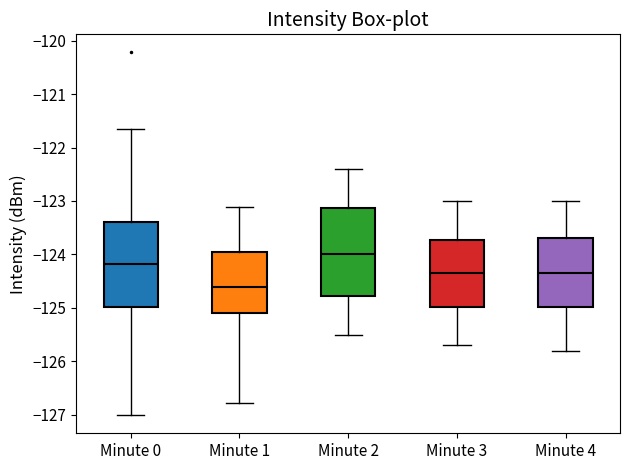

Reading left to right, read every box against the y-axis: the position of its median line, the range the box covers, and the ends of its whiskers. The values are not printed on the chart, so give them approximately, as read against the axis.

Minute 0: median -124.2, box -125.0 to -123.4, whiskers -127.0 to -121.7
Minute 1: median -124.6, box -125.1 to -123.9, whiskers -126.8 to -123.1
Minute 2: median -124.0, box -124.8 to -123.1, whiskers -125.5 to -122.4
Minute 3: median -124.3, box -125.0 to -123.7, whiskers -125.7 to -123.0
Minute 4: median -124.3, box -125.0 to -123.7, whiskers -125.8 to -123.0